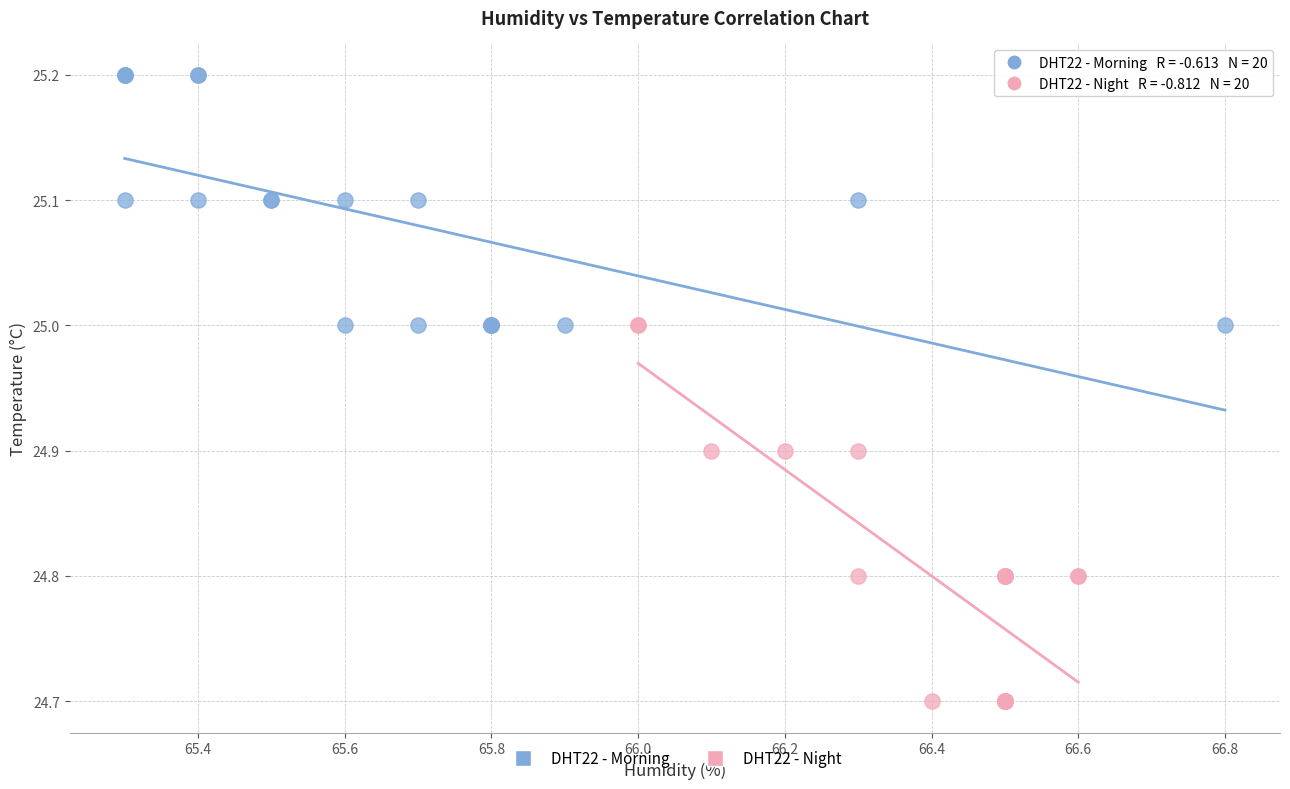

Which series reaches the maximum Y coordinate?

DHT22 - Morning